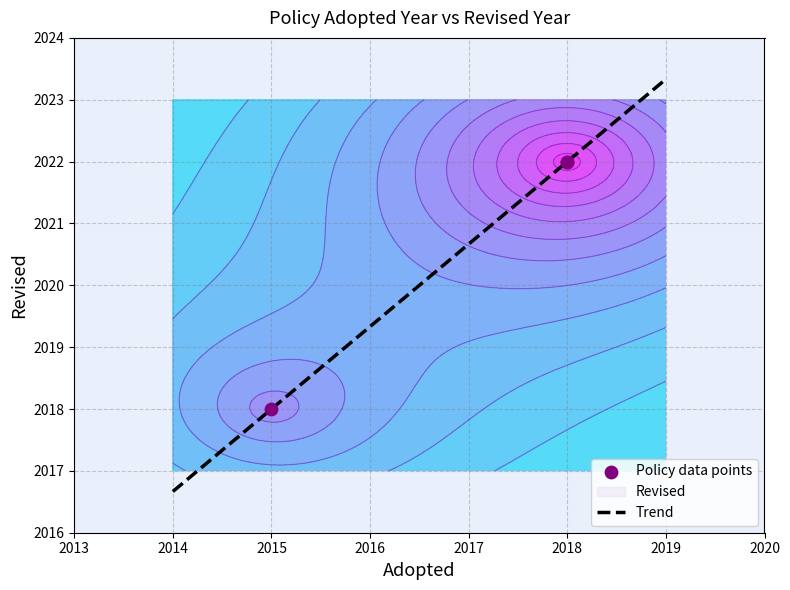

What is the change in value from 2018 to 2015?

-4